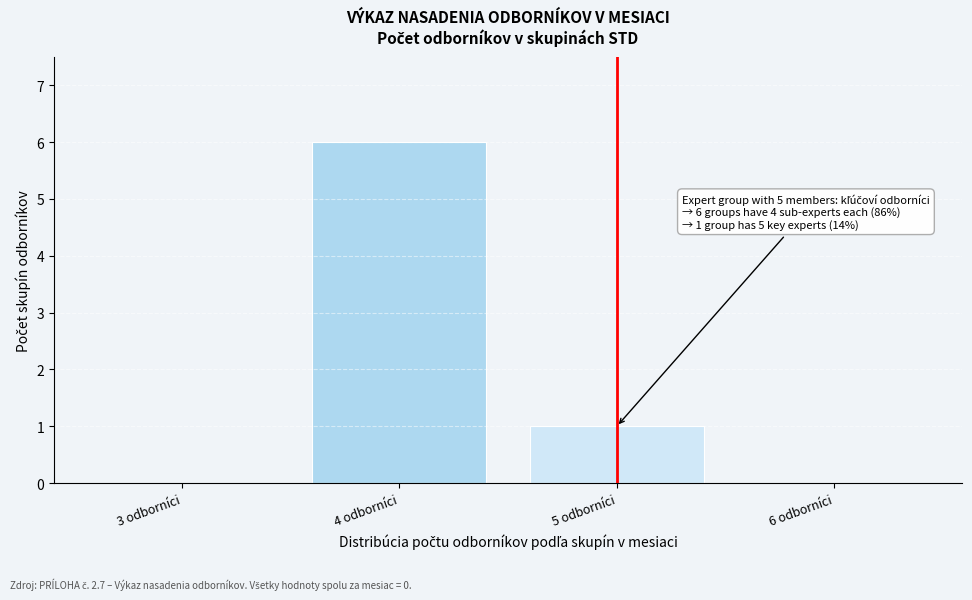

Reading left to right, extract all data points from this chart.

3 odborníci=0	4 odborníci=6	5 odborníci=1	6 odborníci=0